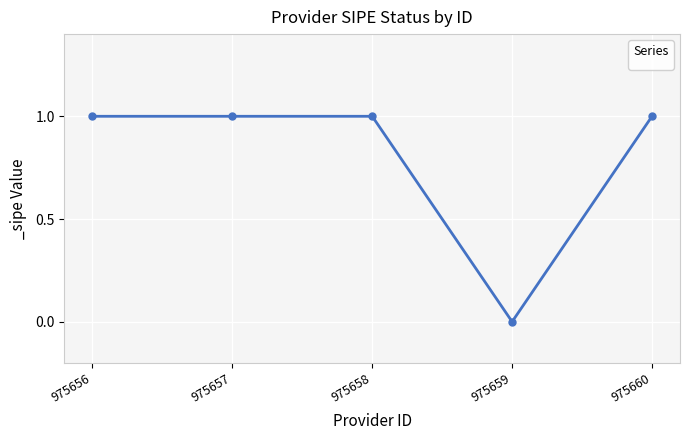

True or false: the data shows 1 at 975658.

True